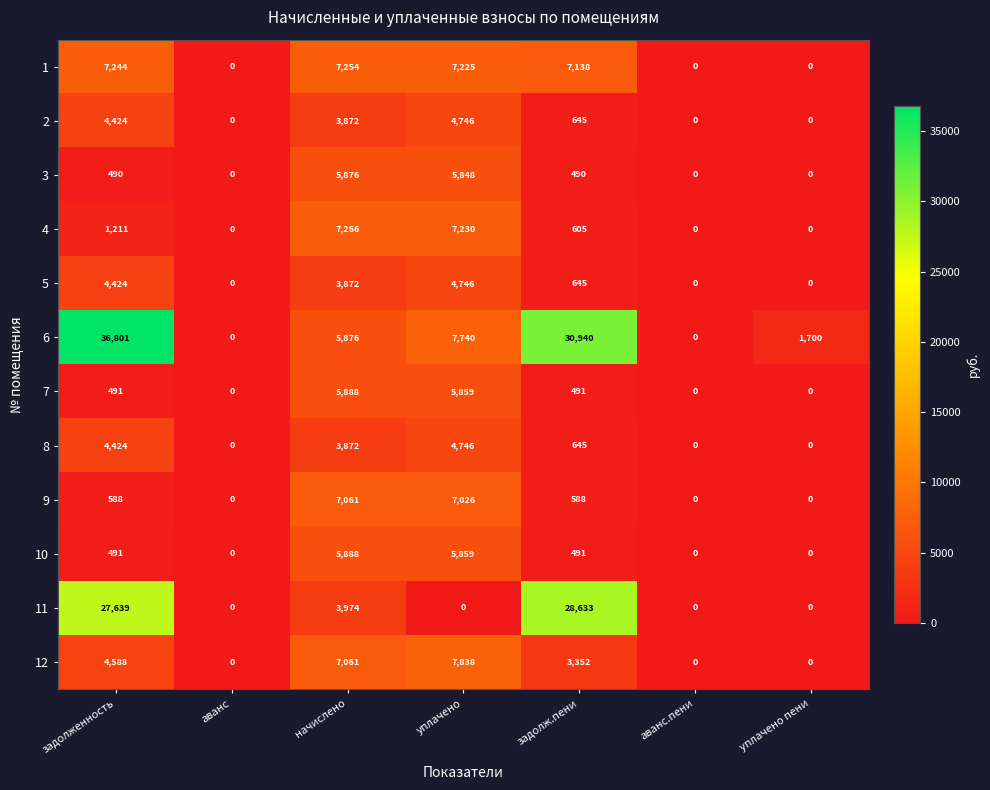

Read the 1 value at начислено.

7254